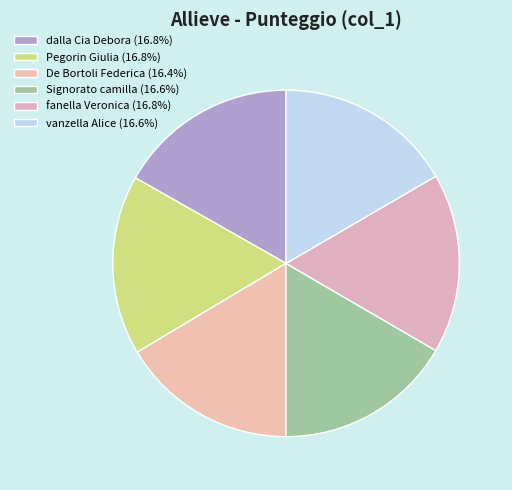

What percentage is the Signorato camilla slice, to the nearest percent?

17%